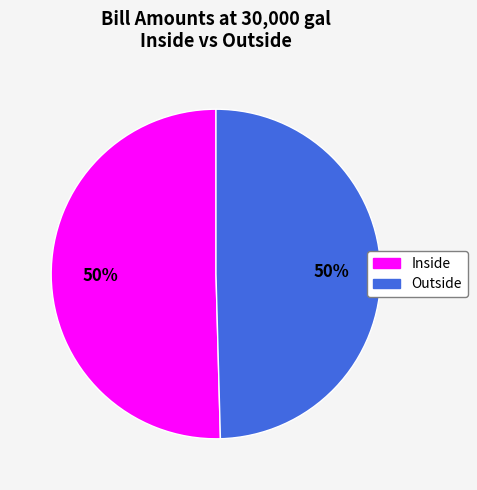

To the nearest percent, what is the average slice percentage?

50%